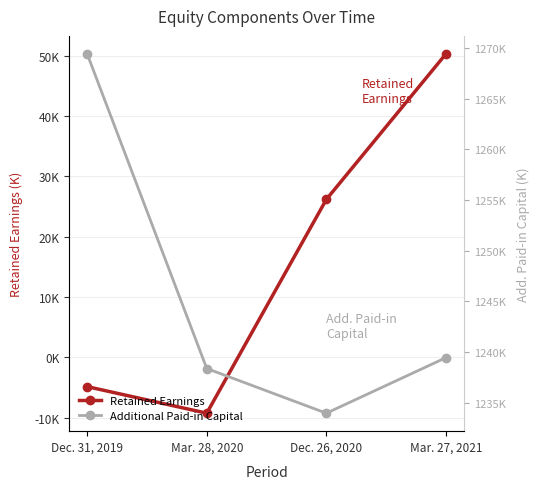

Rank the series at Mar. 28, 2020 from highest to lowest value.

Additional Paid-in Capital, Retained Earnings